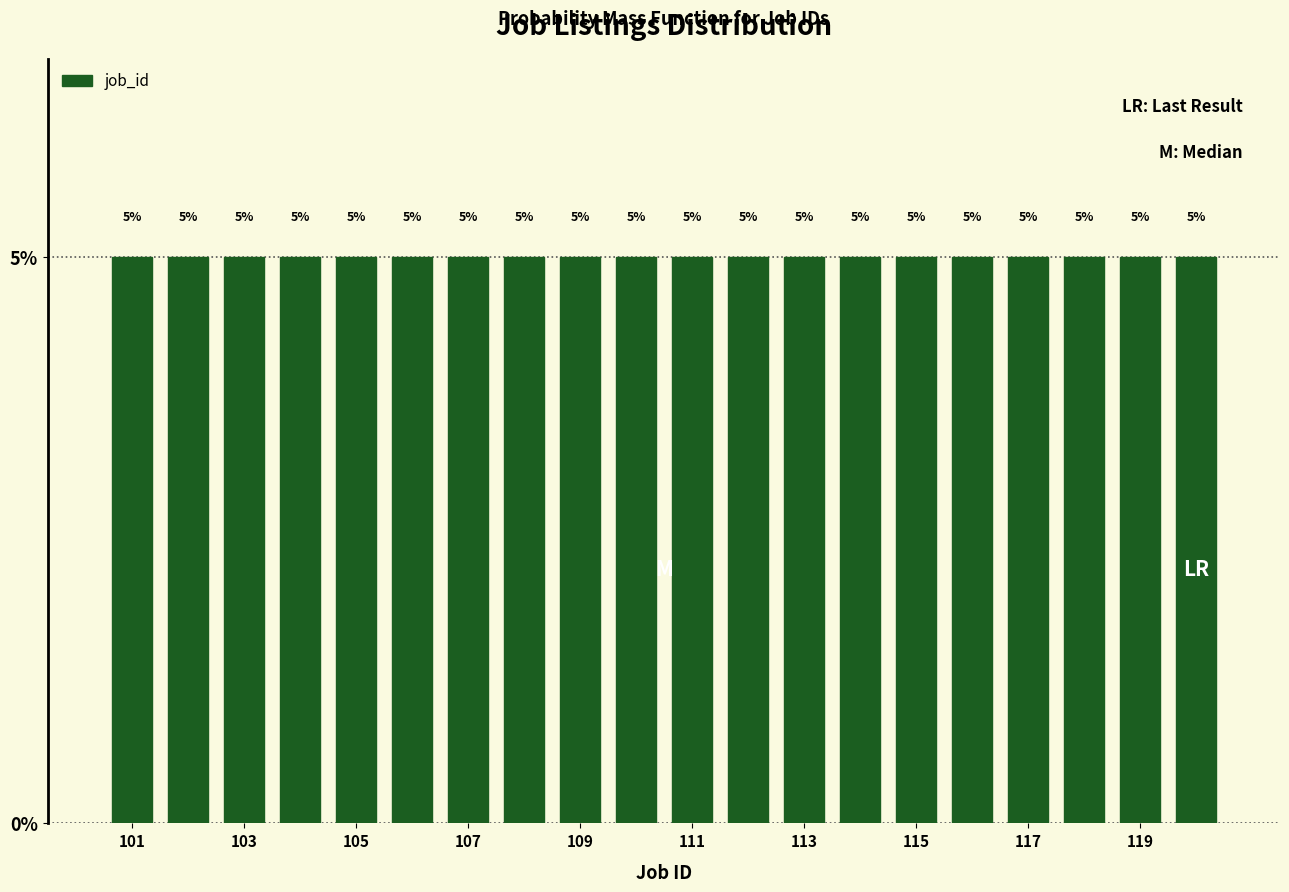

What is the height of the bar covering 112.5 to 113.5 on the x-axis? The bar edges are not printed on the chart, so give them approximately, as read against the axis.

5